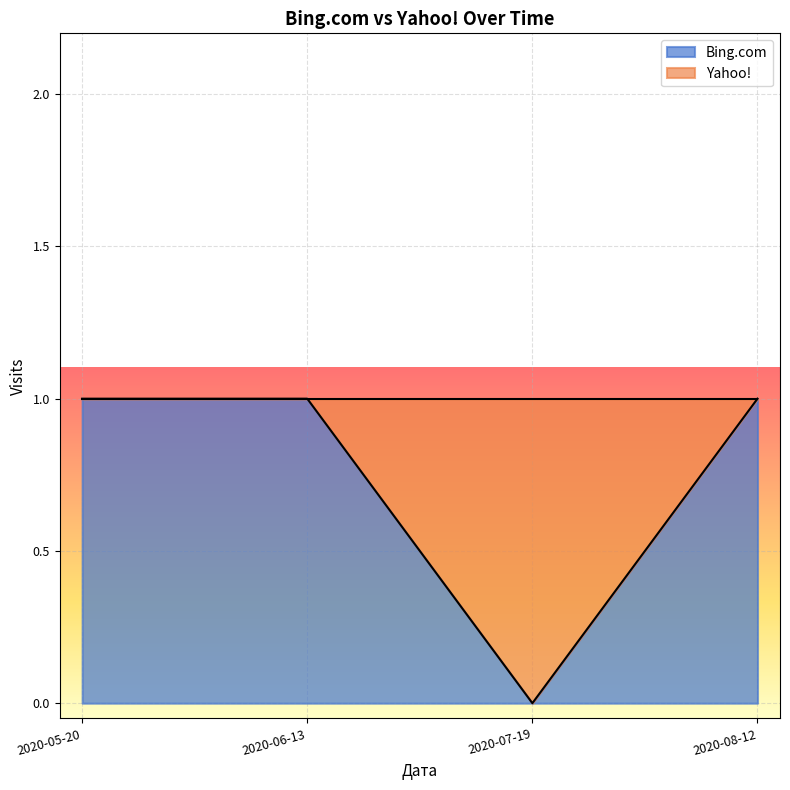

What is the ratio of the value at 2020-05-20 to the value at 2020-06-13?

1.0